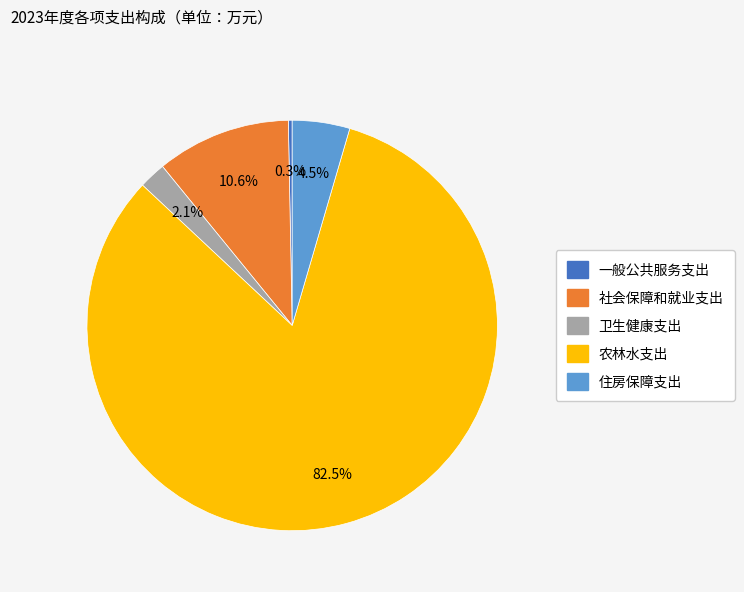

Count the number of slices in the pie.

5